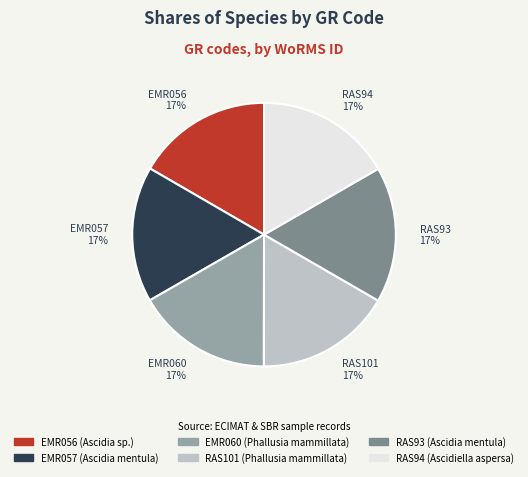

The RAS93 slice represents 17% of the pie. True or false?

True